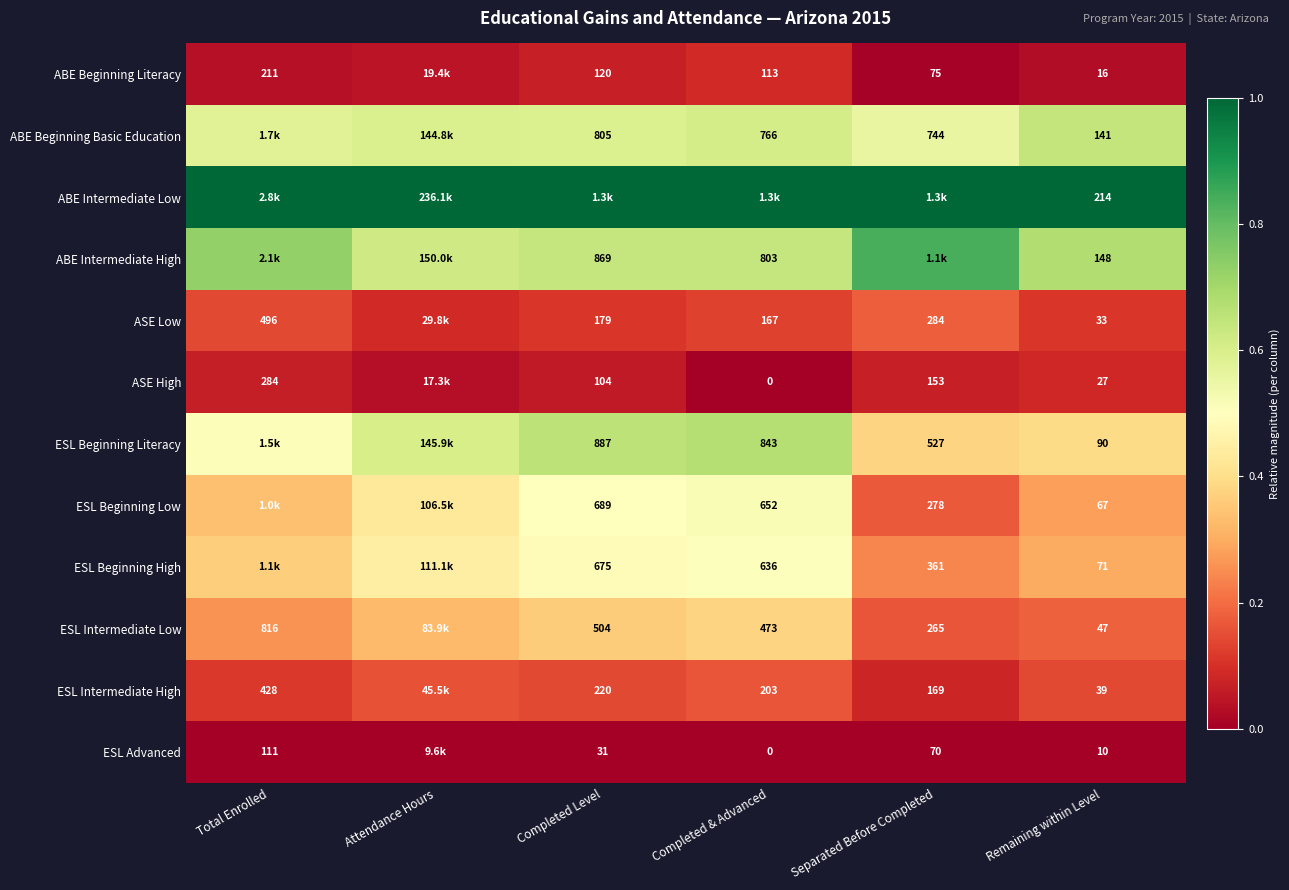

Is the value of ESL Beginning Literacy at Completed Level greater than the value of ASE Low at Completed & Advanced?

Yes